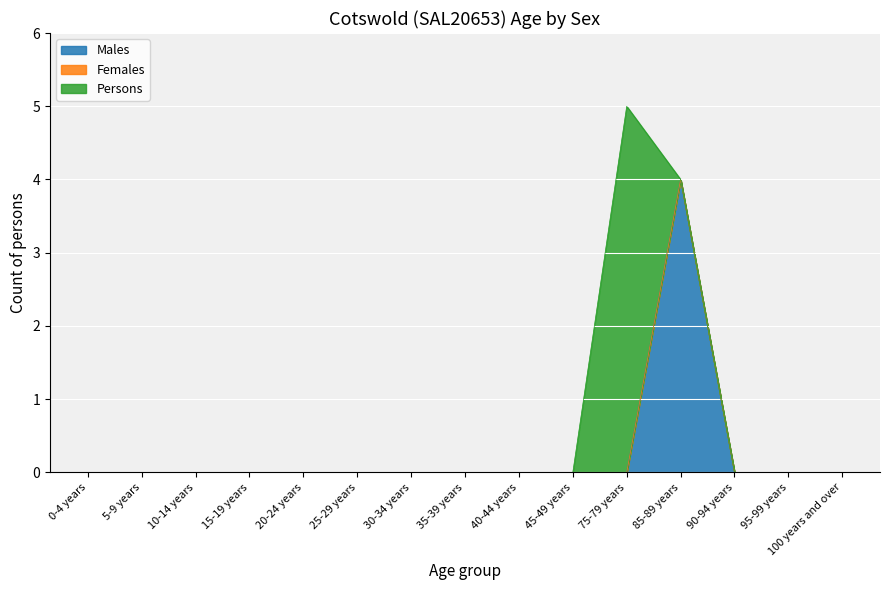

At which label does Males reach its peak?

85-89 years